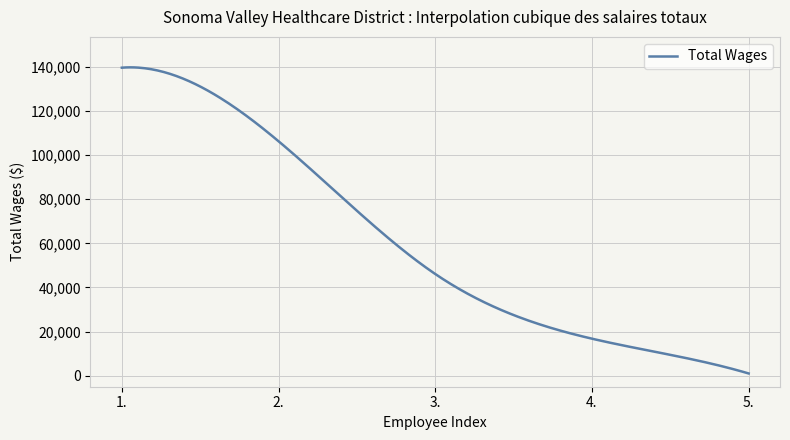

Does the chart display data point markers on the line(s)?

No